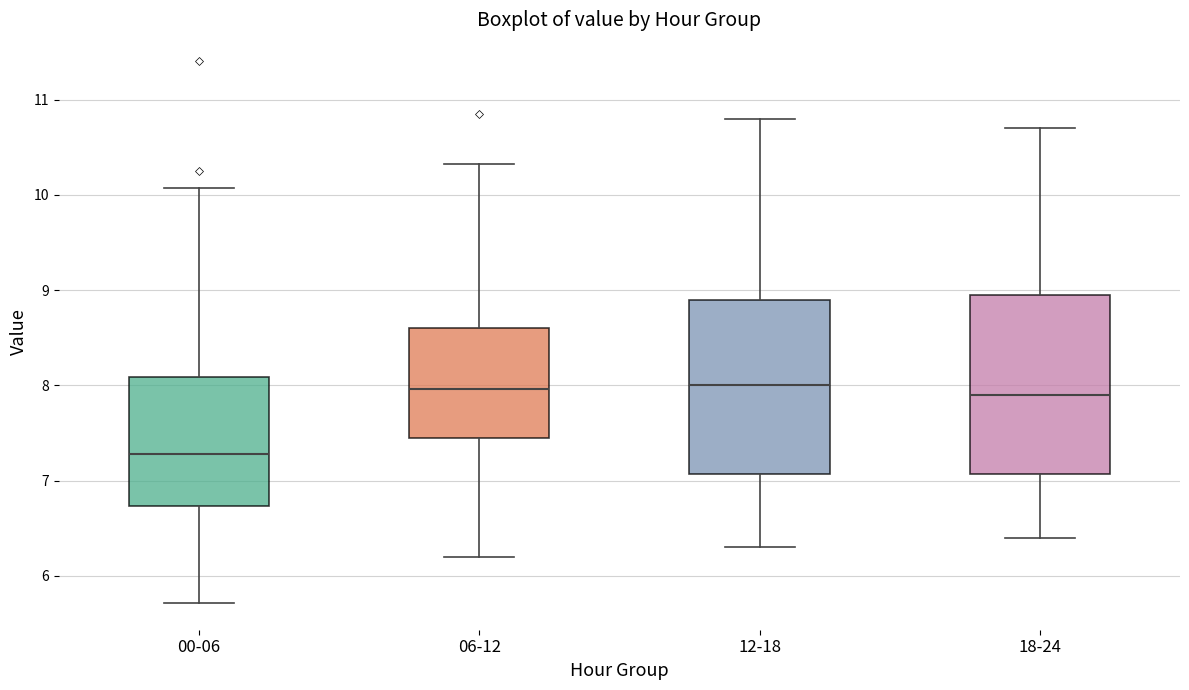

Where is the lower edge of the box for 12-18 on the y-axis? The values are not printed on the chart, so give them approximately, as read against the axis.

7.1